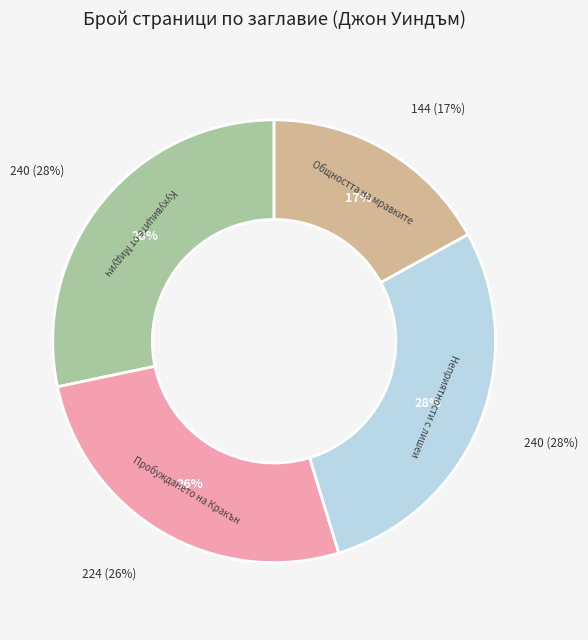

What is the largest slice in the pie chart?

Кукувиците от Мидуич